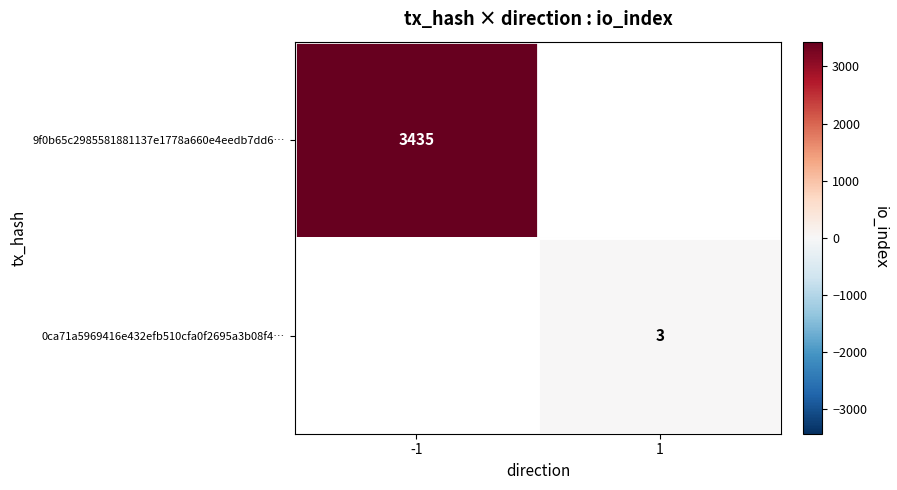

Count the number of data series in this chart.

2